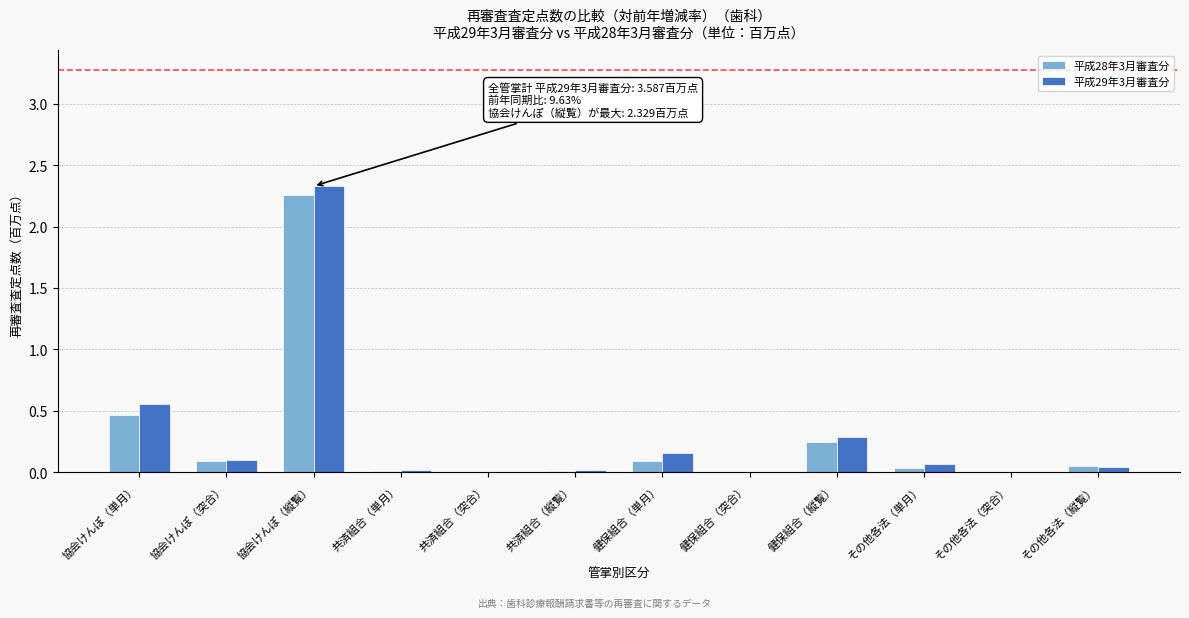

Is it true that 平成29年3月審査分 equals 0.1 at 協会けんぽ（単月）?

False